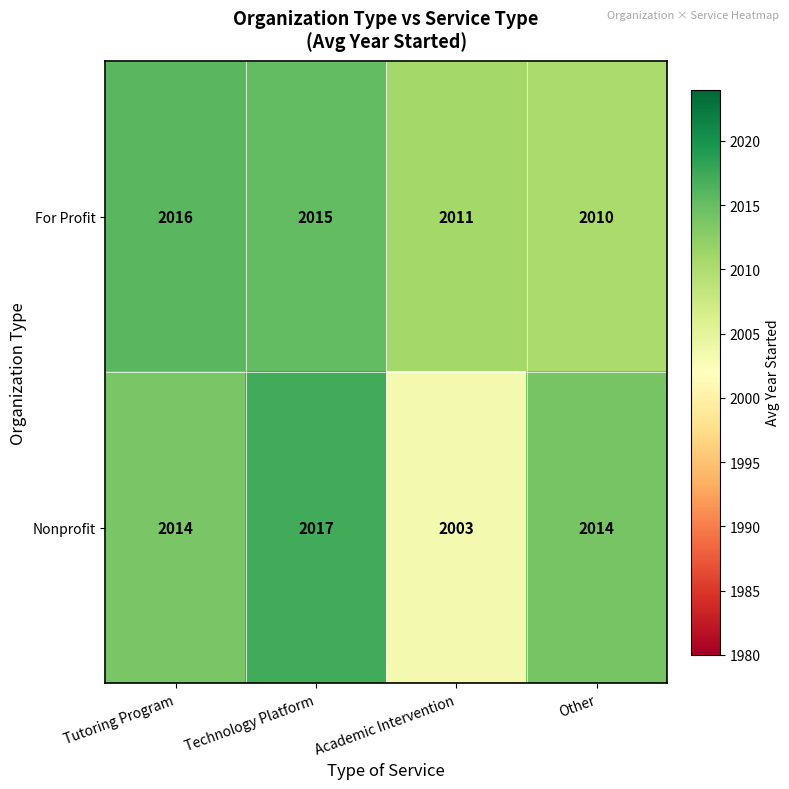

What is the spread (max minus min) of values at Other?

4